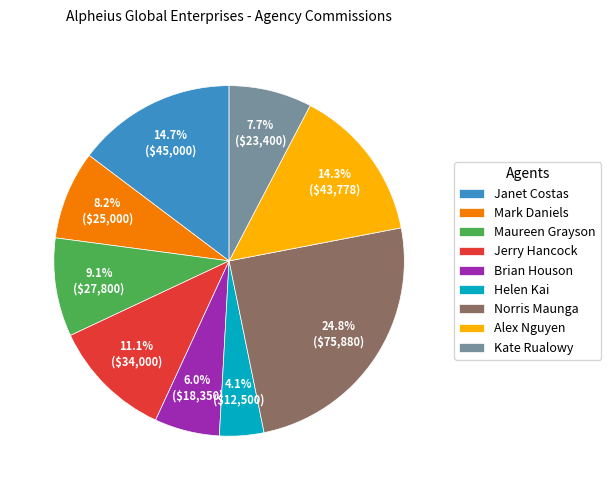

To the nearest percent, what is the average slice percentage?

11%